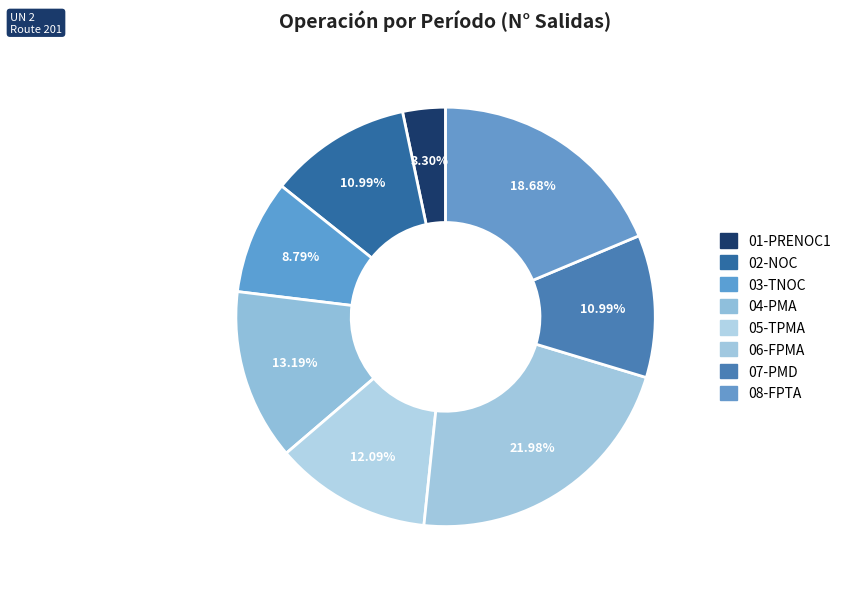

How many segments does this pie chart have?

8